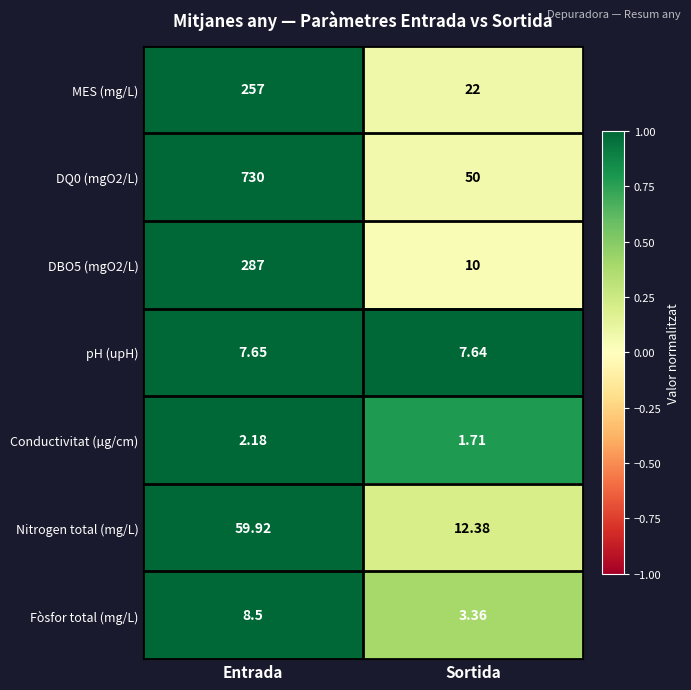

Rank the categories by Conductivitat (µg/cm) value from lowest to highest.

Sortida, Entrada